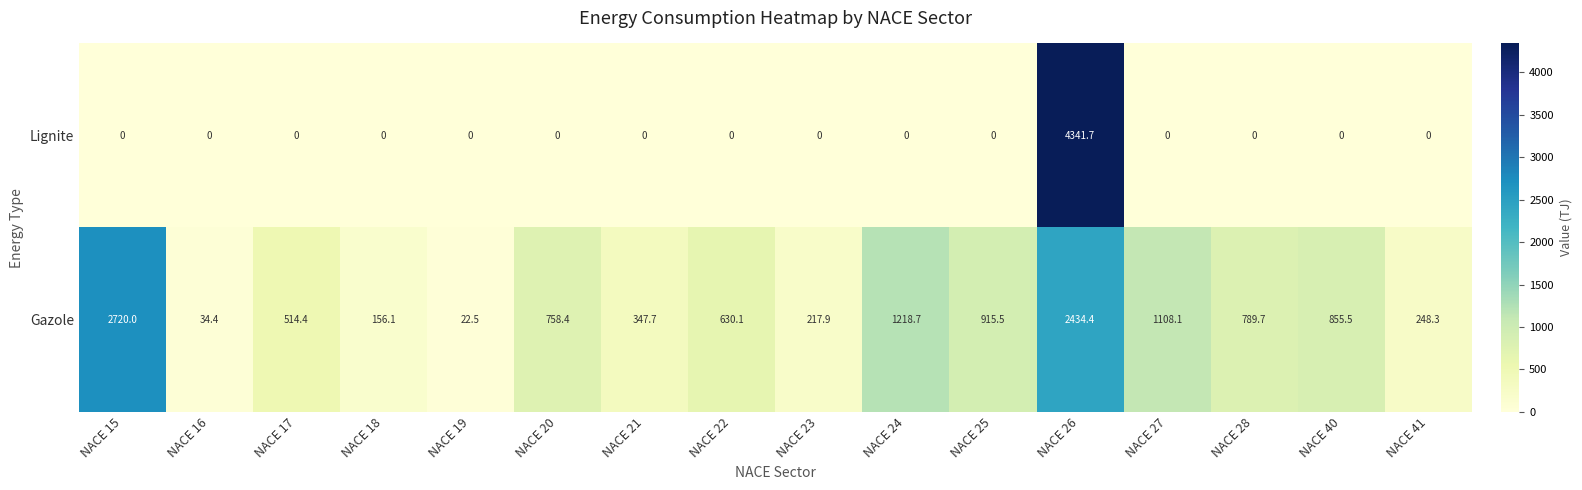

Which series has the largest total across all categories?

Gazole